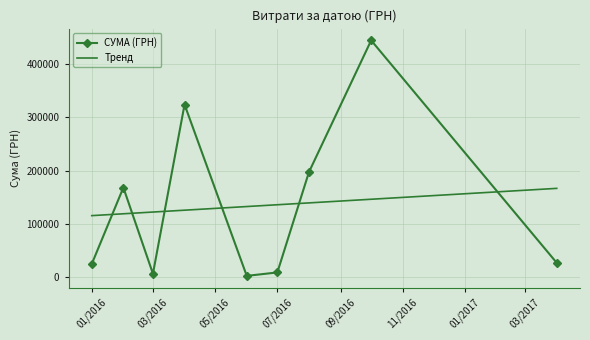

How many times do СУМА (ГРН) and Тренд cross each other?

6